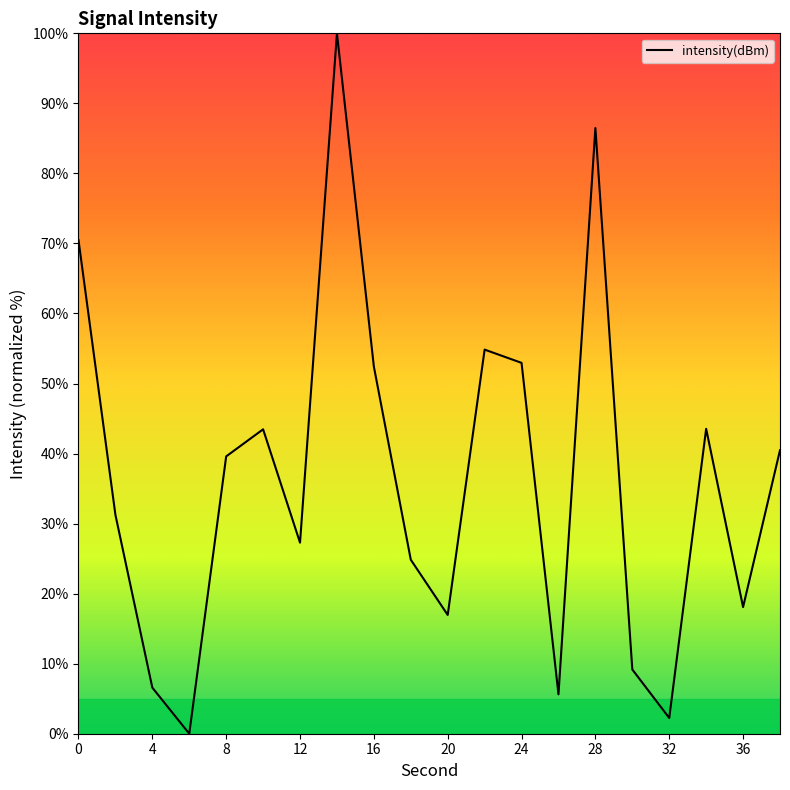

Reading left to right, extract all data points from this chart.

70.5	31.3	6.6	0.0	39.6	43.5	27.3	100.0	52.4	24.8	17.0	54.8	52.9	5.6	86.5	9.2	2.2	43.5	18.1	40.5